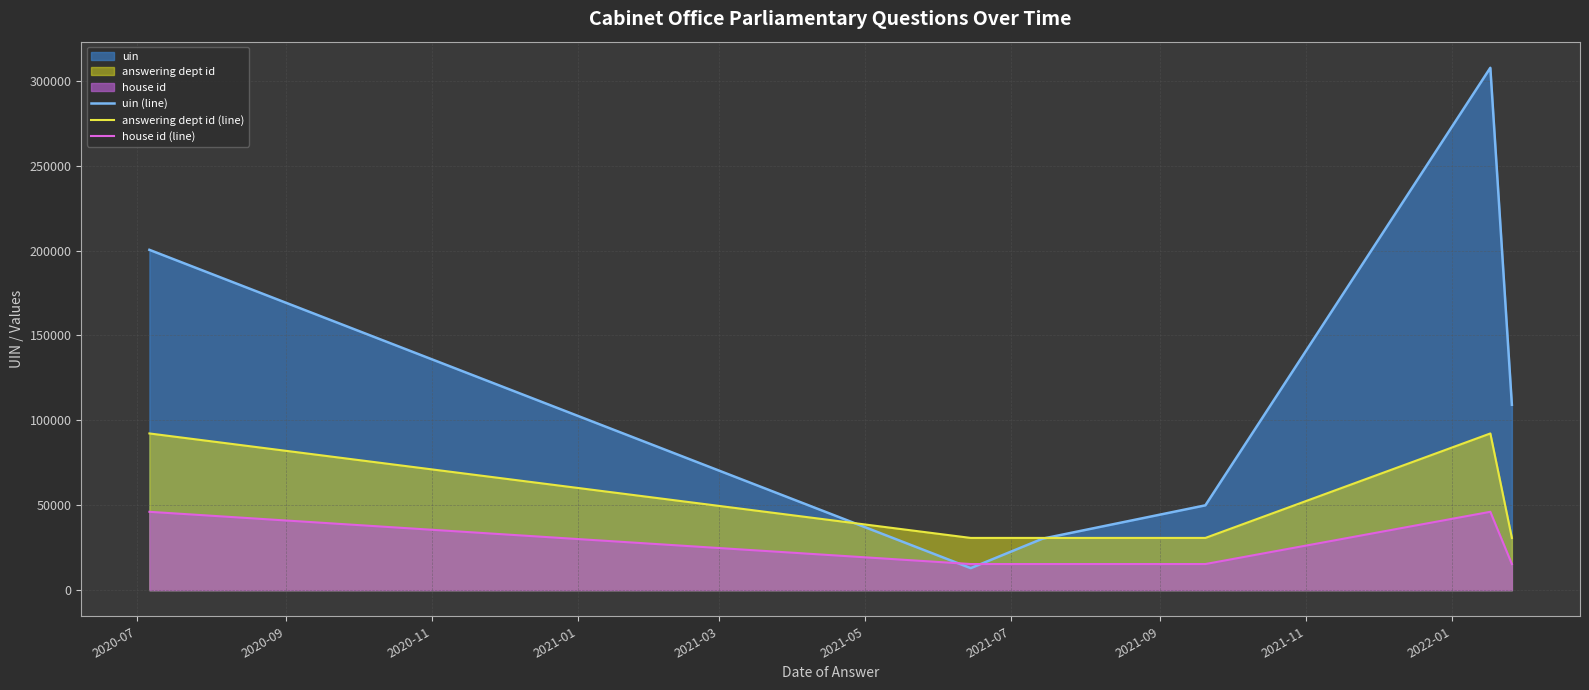

How many interior local peaks does the house id (line) series have?

1